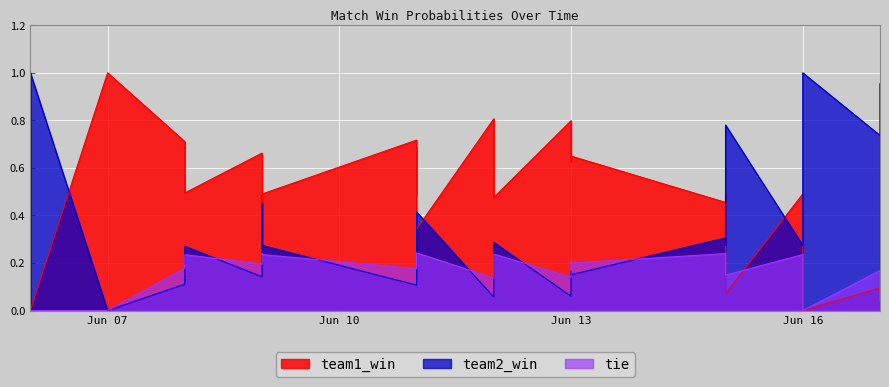

Which series has the largest total across all categories?

team1_win